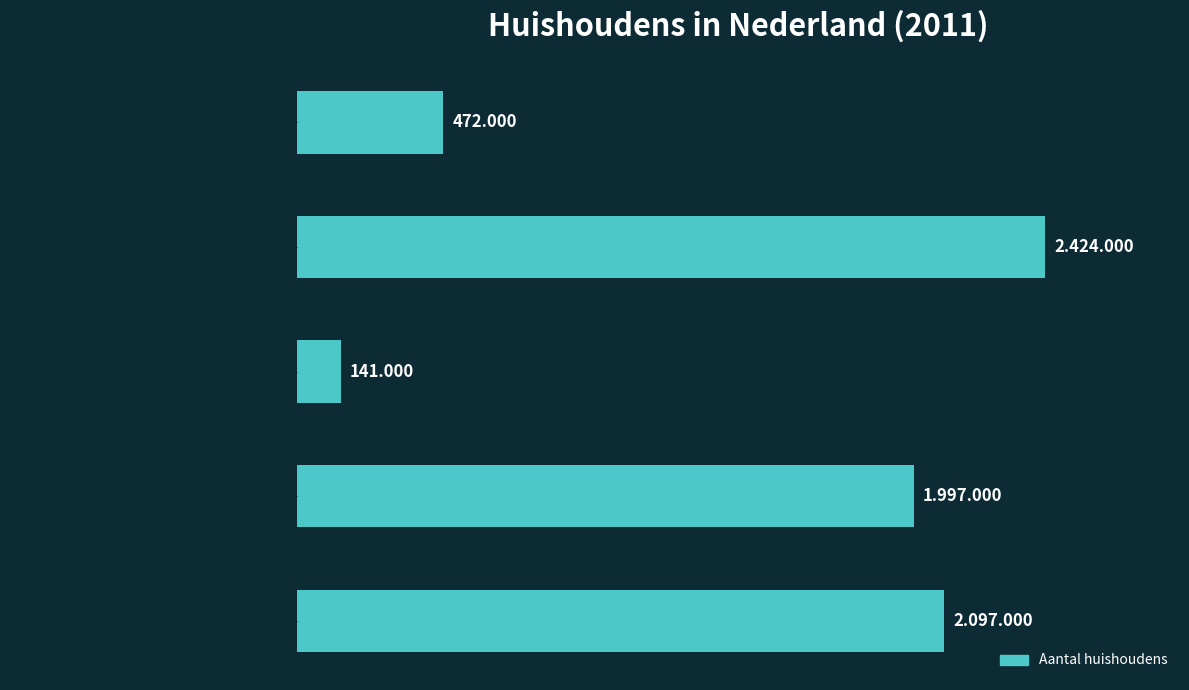

Does the chart contain any negative values?

No